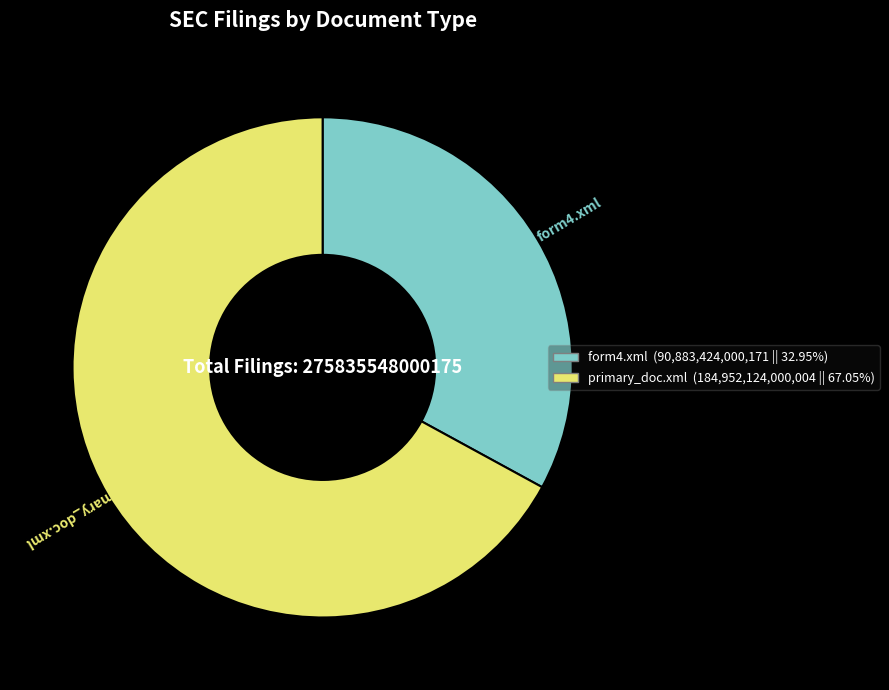

What is the ratio of the value at form4.xml to the value at primary_doc.xml?

0.5